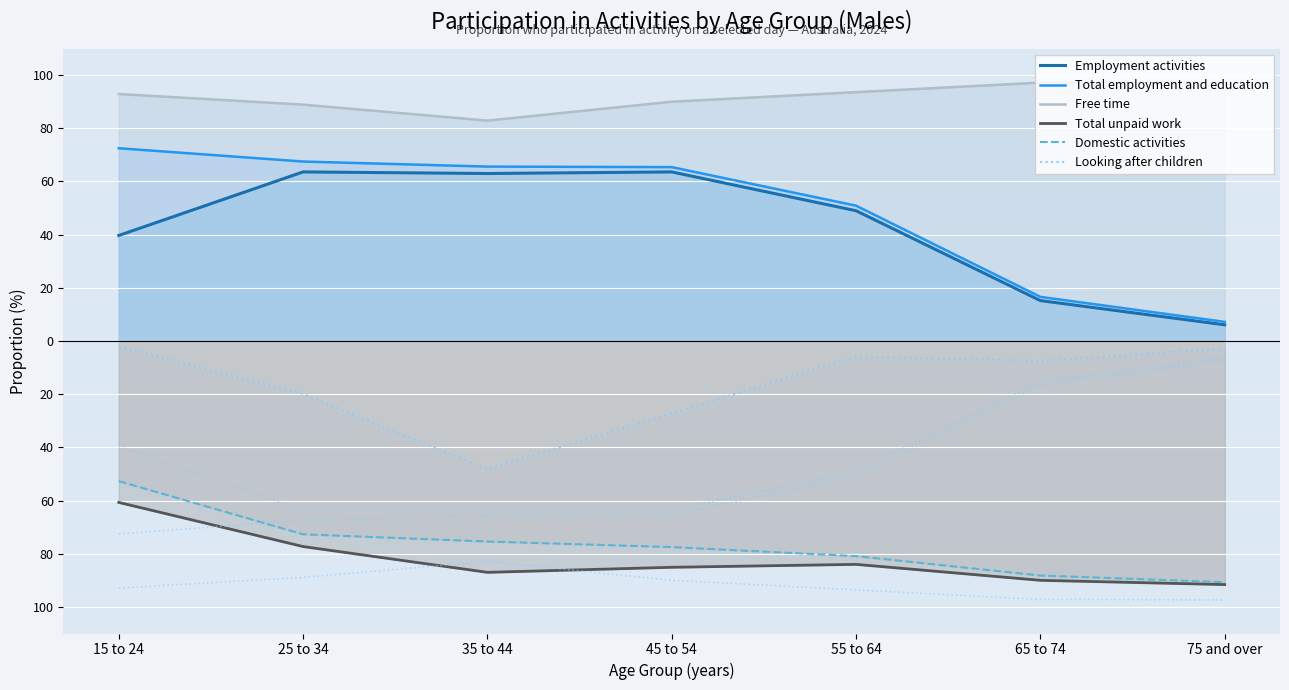

Which category has the lowest value across all series?

75 and over